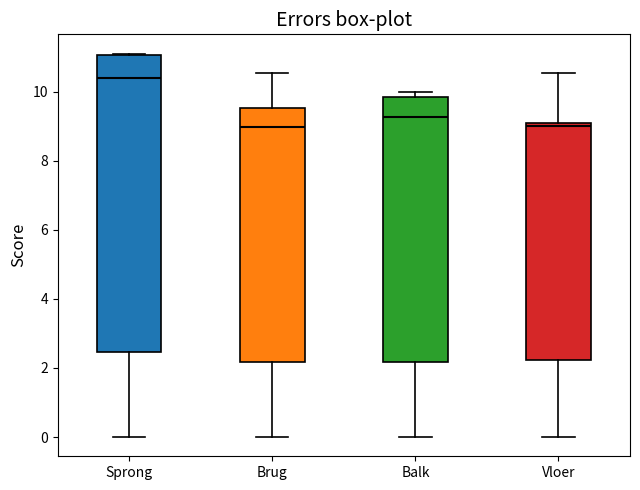

Reading left to right, transcribe this box plot: for each box, give where its median line is, the range the box spans, and where its two whiskers end, as read against the y-axis. The values are not printed on the chart, so give them approximately, as read against the axis.

Sprong: median 10.4, box 2.4 to 11.0, whiskers 0.0 to 11.2
Brug: median 9.0, box 2.2 to 9.6, whiskers 0.0 to 10.6
Balk: median 9.2, box 2.2 to 9.8, whiskers 0.0 to 10.0
Vloer: median 9.0, box 2.2 to 9.2, whiskers 0.0 to 10.6